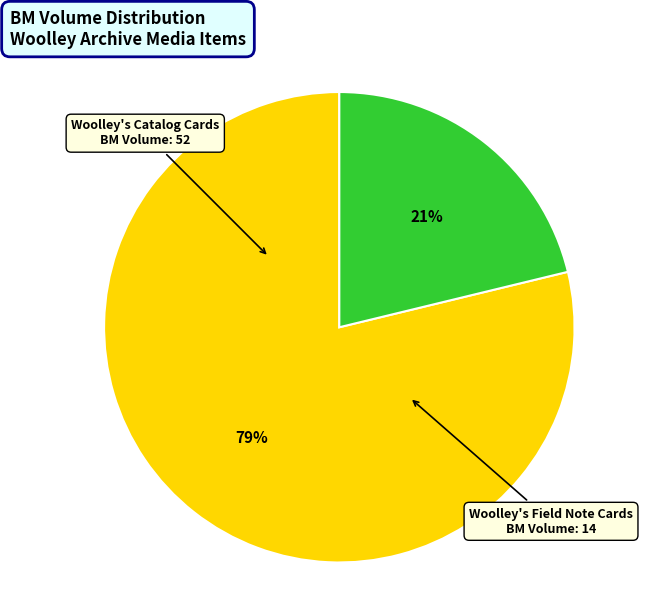

Which slice is the smallest?

Woolley's Field Note Cards